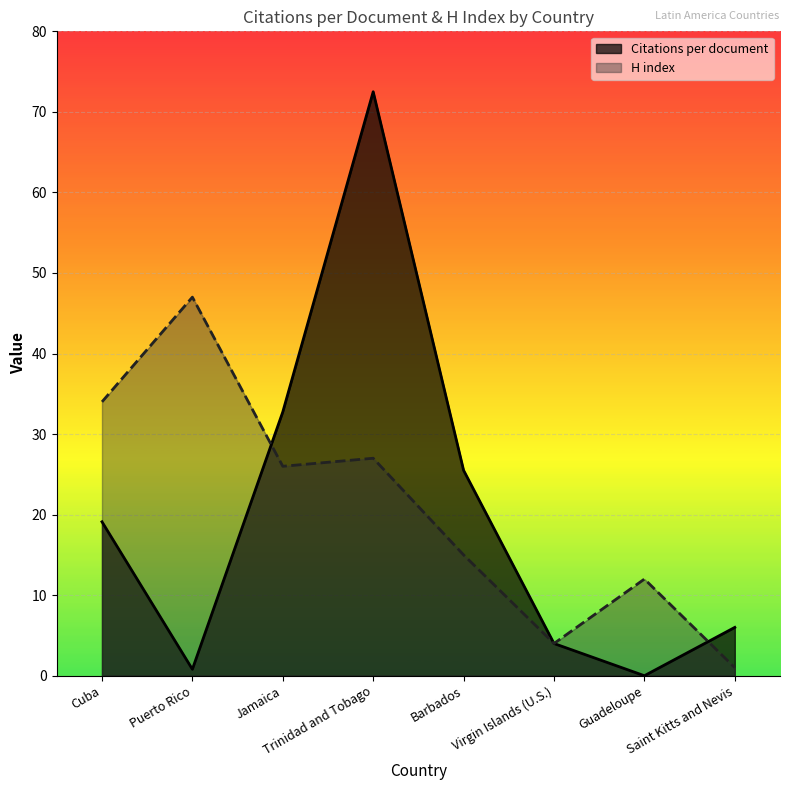

At which label does Citations per document first exceed 19?

Cuba